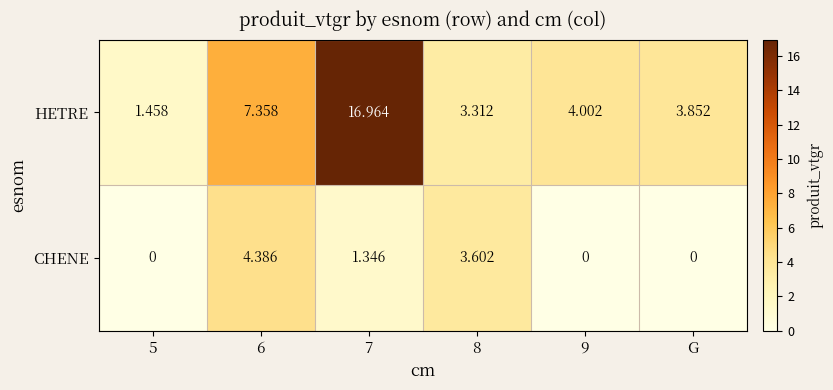

Between 6 and 7, which series saw the biggest shift?

HETRE